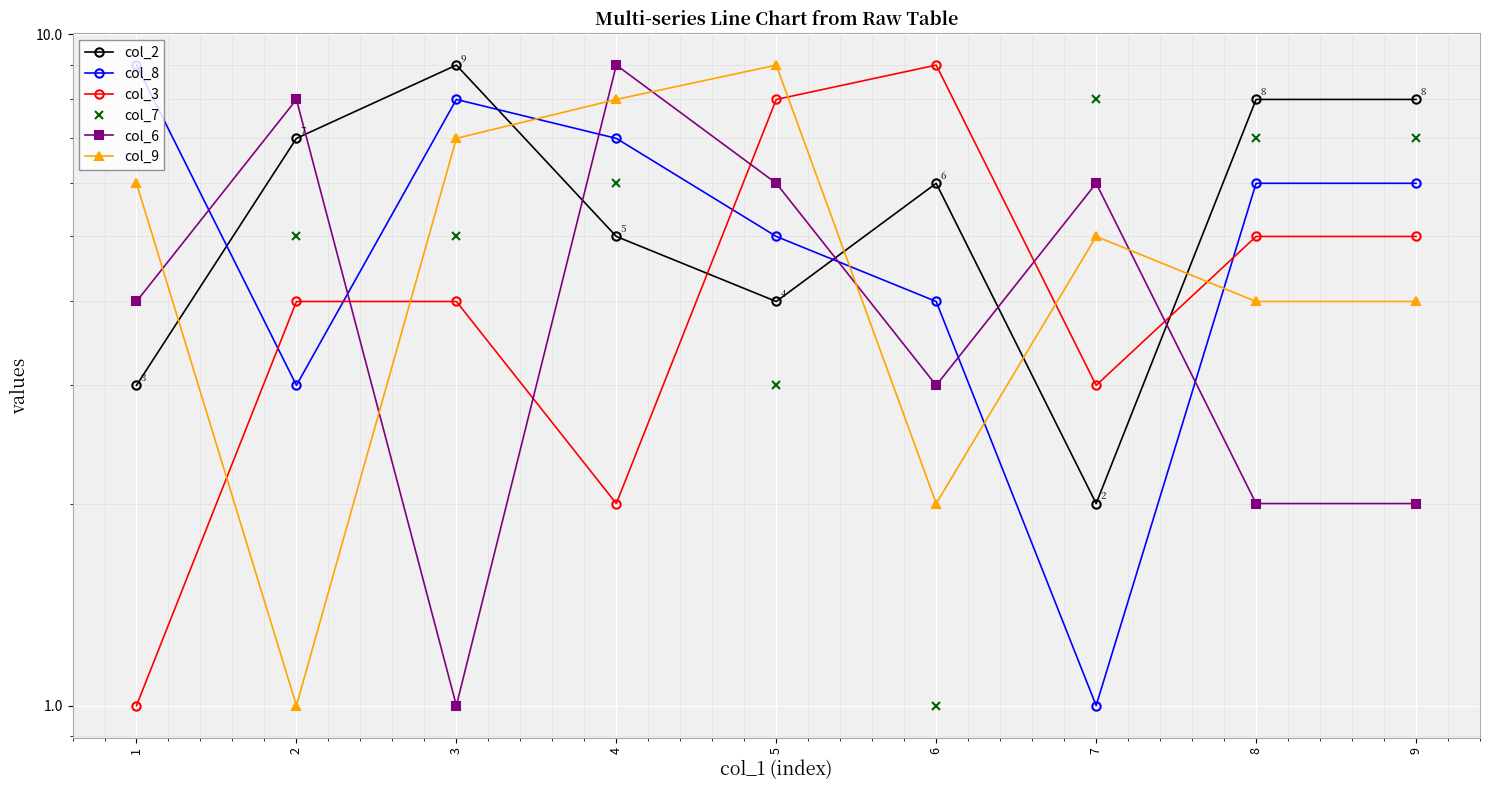

At which category is the sum across all series the highest?

4